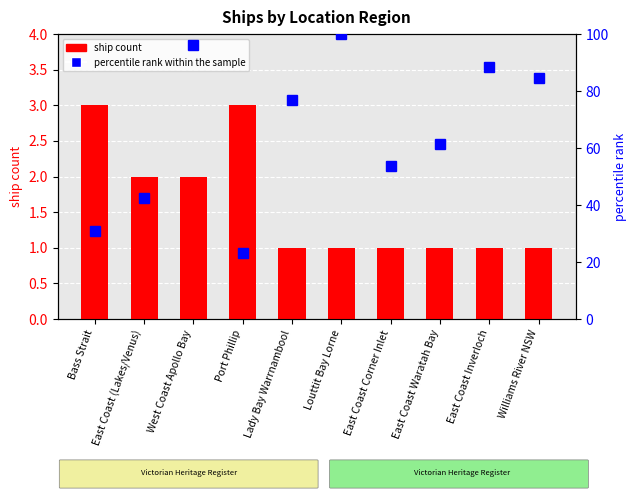

What is the approximate value of percentile rank within the sample at Williams River NSW?

84.6